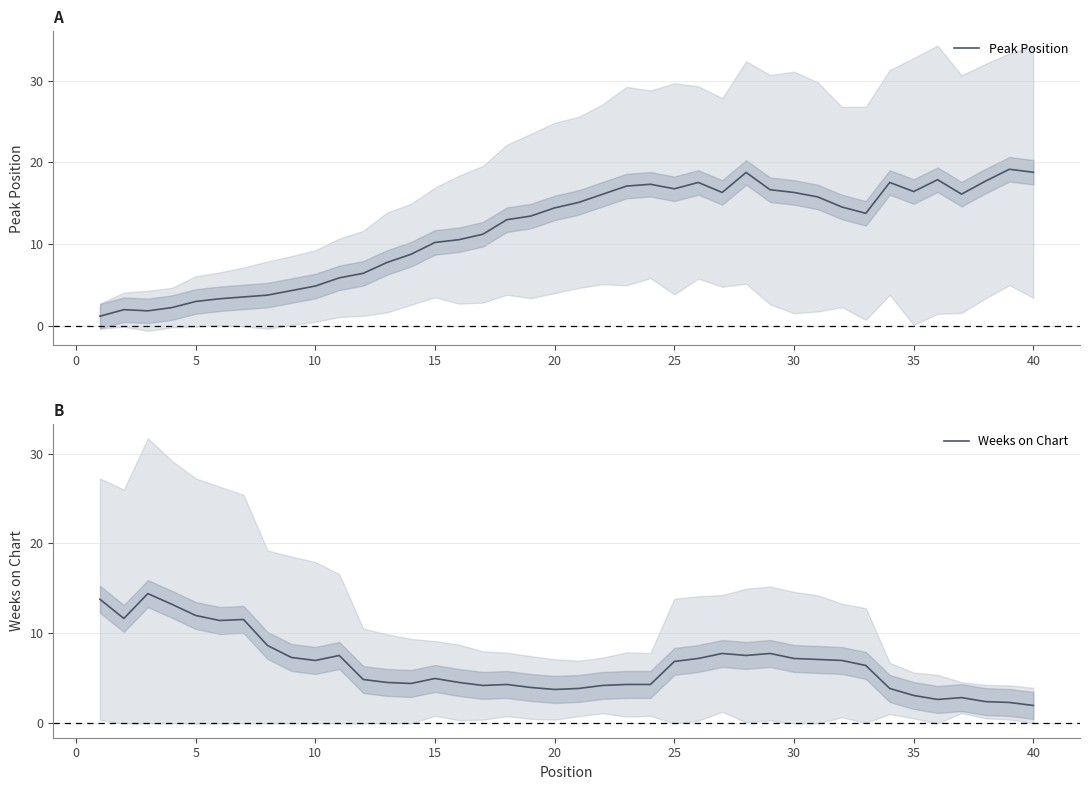

The Peak Position series shows 4.5 at 5. True or false?

False